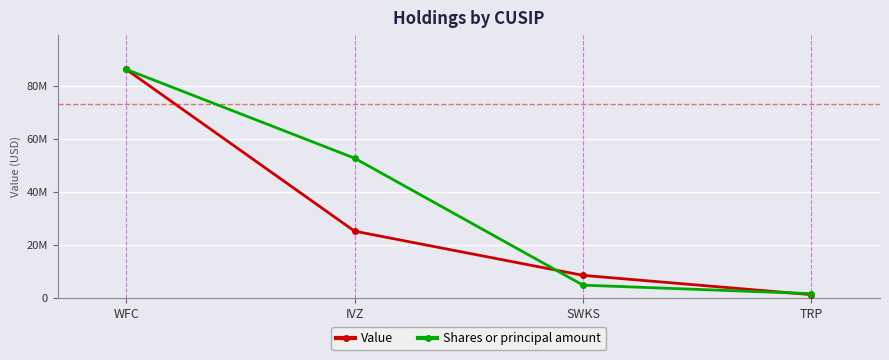

Is this an area chart (filled region under the line)?

No